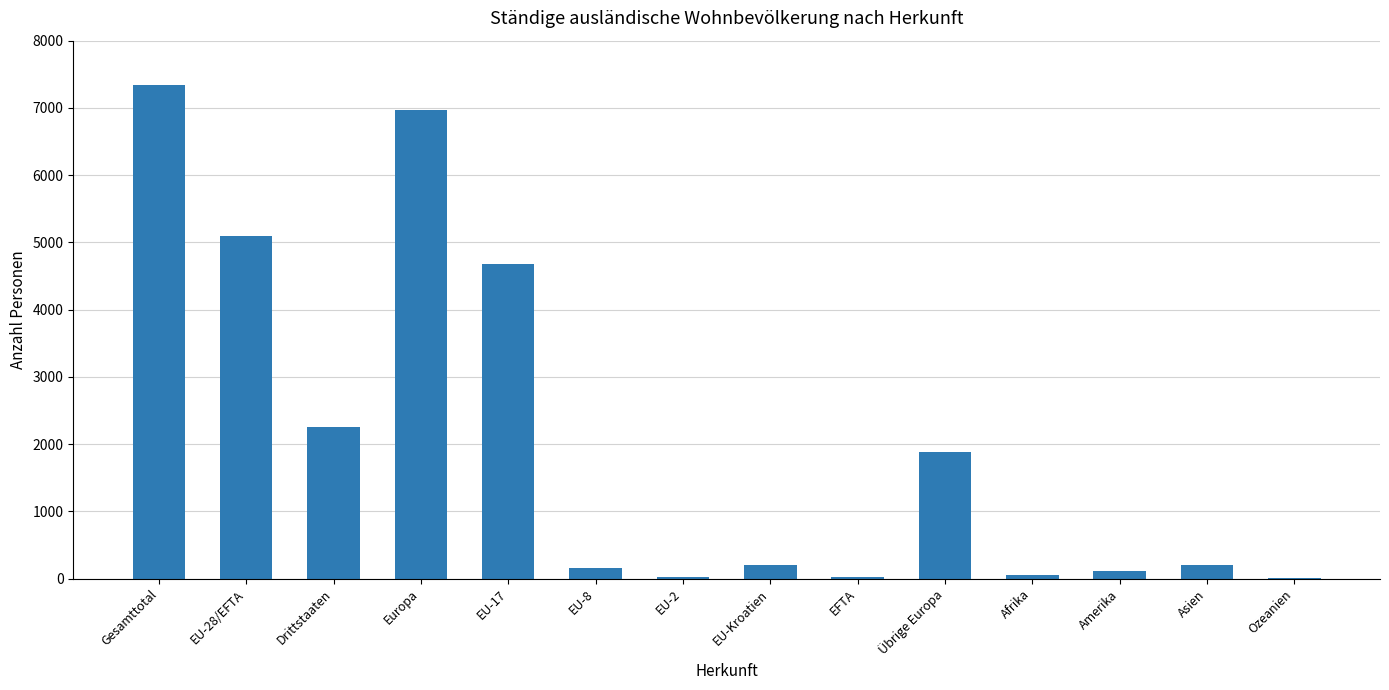

Where is the data nearest to the value 3674?

EU-17